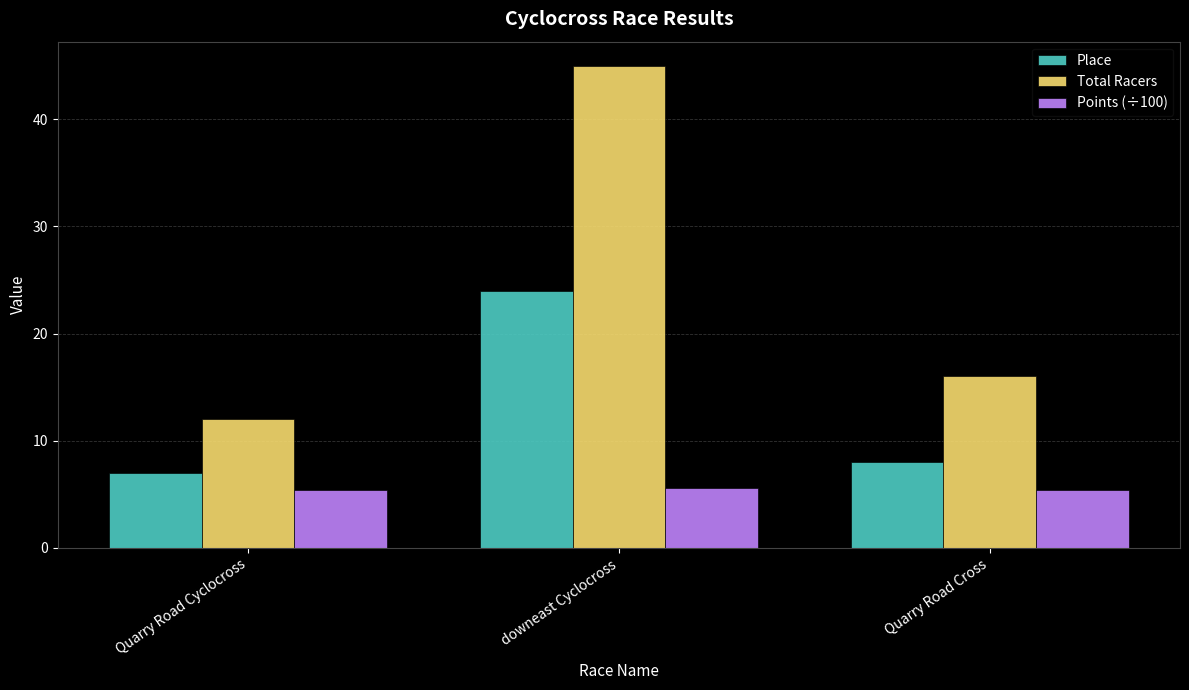

Which series has the largest total across all categories?

Total Racers